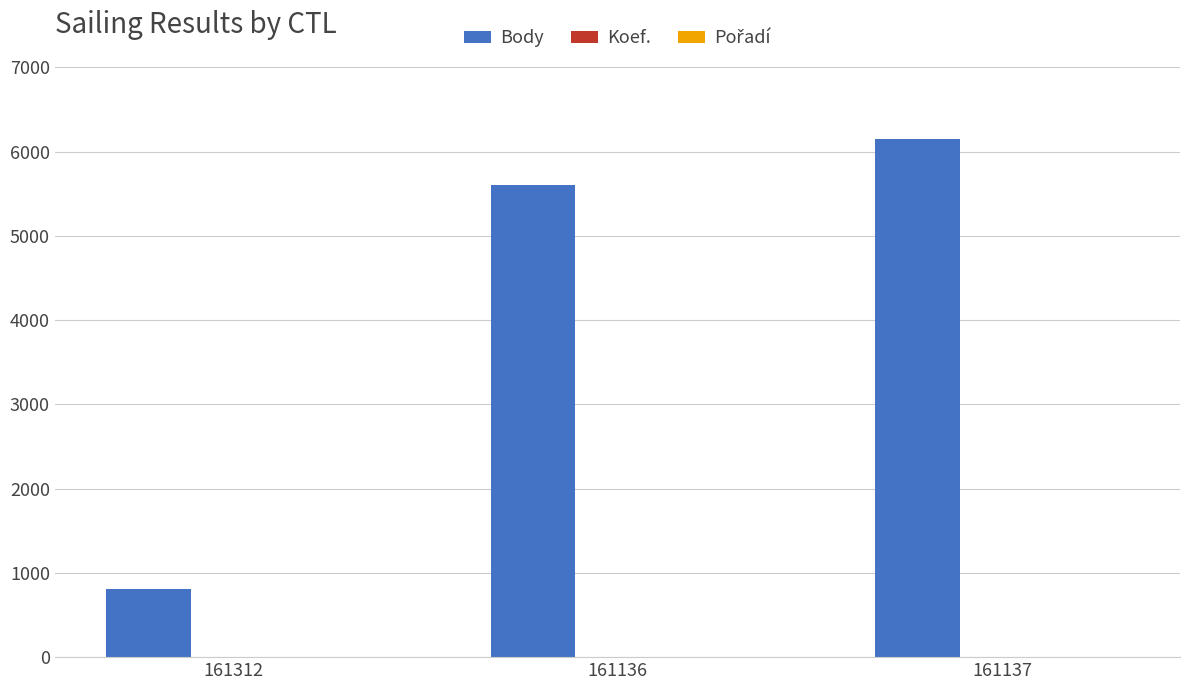

Which label corresponds to the largest value in the chart?

161137